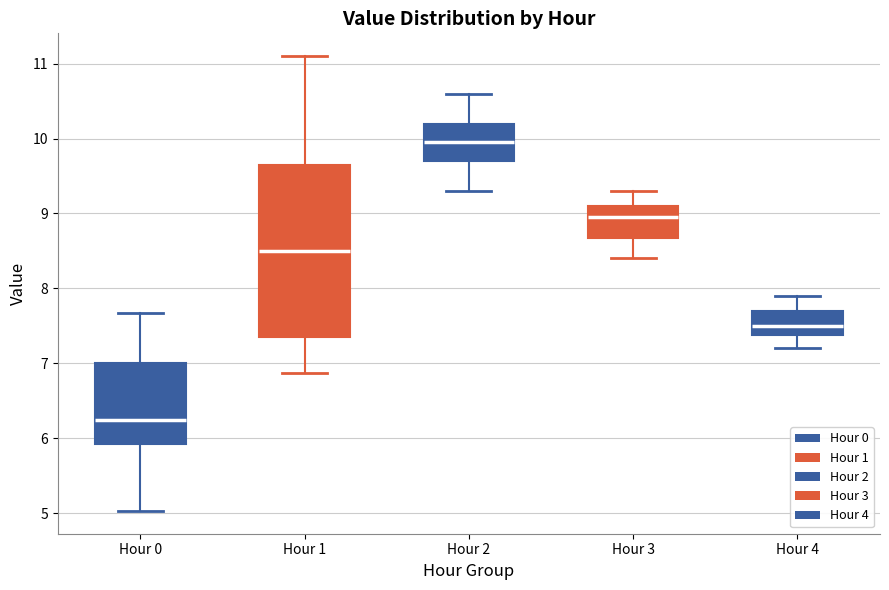

Reading left to right, transcribe this box plot: for each box, give where its median line is, the range the box spans, and where its two whiskers end, as read against the y-axis. The values are not printed on the chart, so give them approximately, as read against the axis.

Hour 0: median 6.3, box 5.9 to 7.0, whiskers 5.0 to 7.7
Hour 1: median 8.5, box 7.4 to 9.6, whiskers 6.9 to 11.1
Hour 2: median 10.0, box 9.7 to 10.2, whiskers 9.3 to 10.6
Hour 3: median 9.0, box 8.7 to 9.1, whiskers 8.4 to 9.3
Hour 4: median 7.5, box 7.4 to 7.7, whiskers 7.2 to 7.9